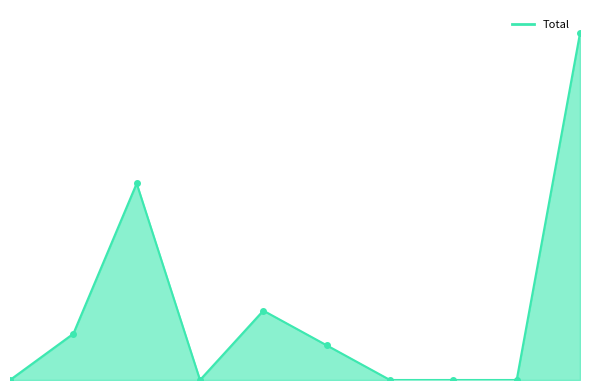

How many points are higher than both their immediate neighbors (excluding endpoints)?

2